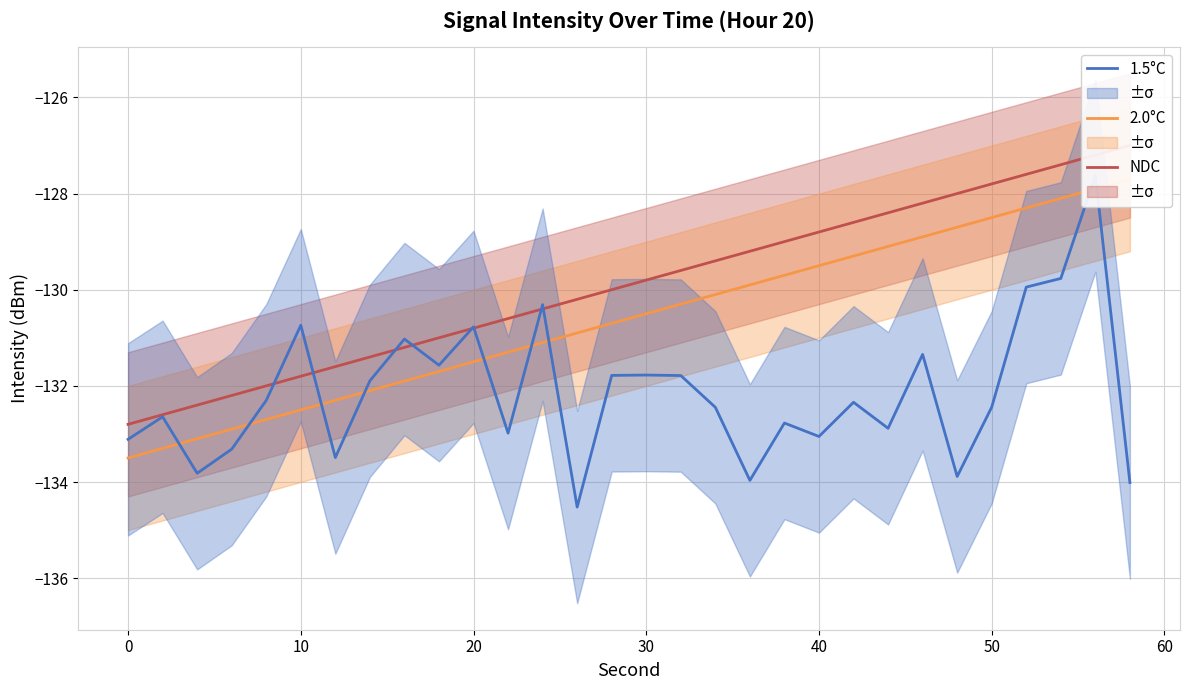

How many data points in 1.5°C are less than -132?

17